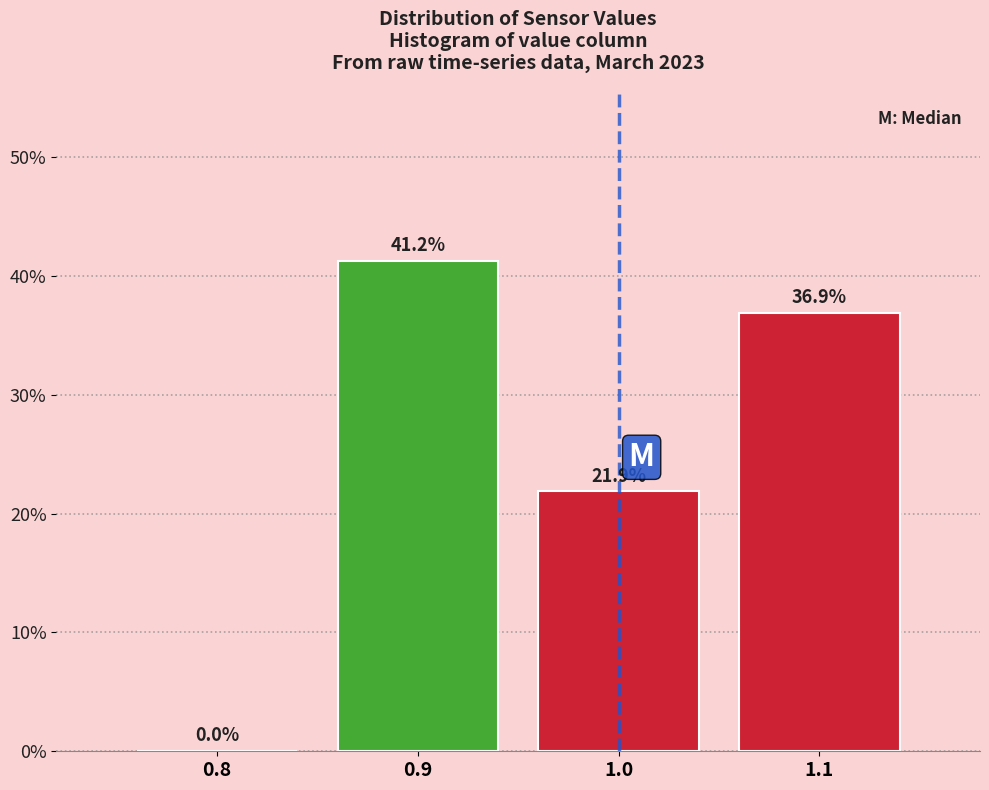

At which label is the value closest to 20?

1.0